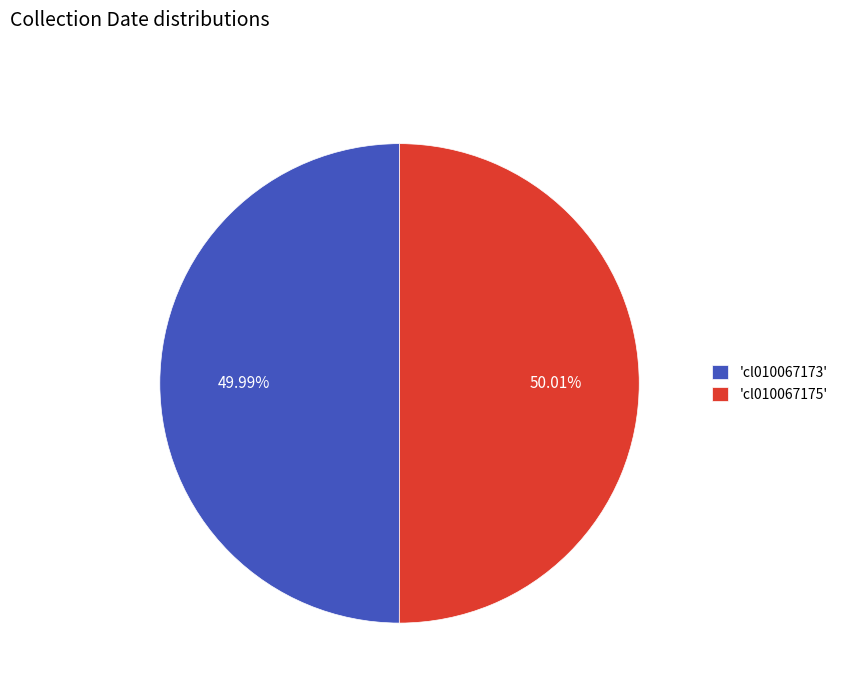

Is there any slice that represents more than half of the pie?

Yes